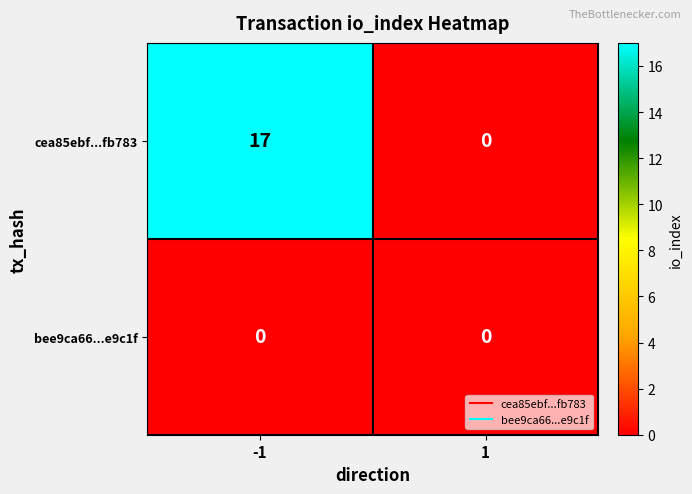

List the series in order of their peak value, highest first.

cea85ebf...fb783, bee9ca66...e9c1f